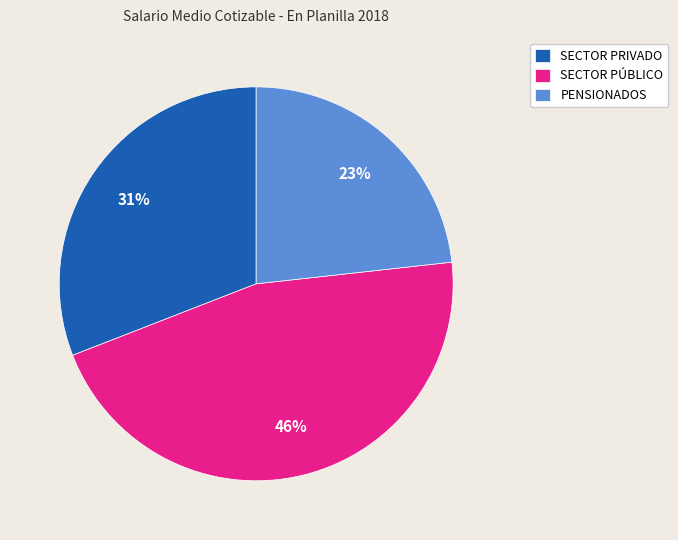

Is there a majority slice in this chart?

No